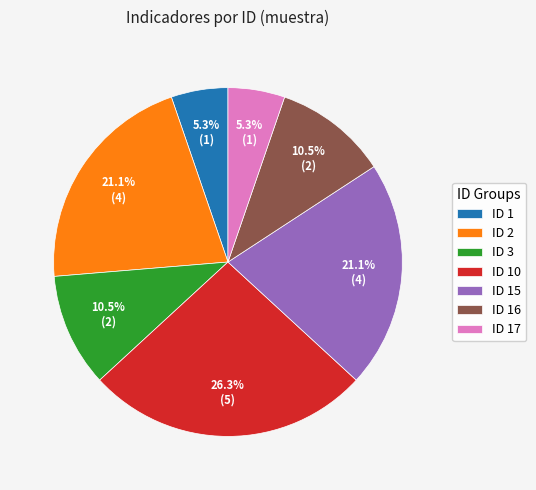

To the nearest percent, what percentage of the pie is ID 10?

26%